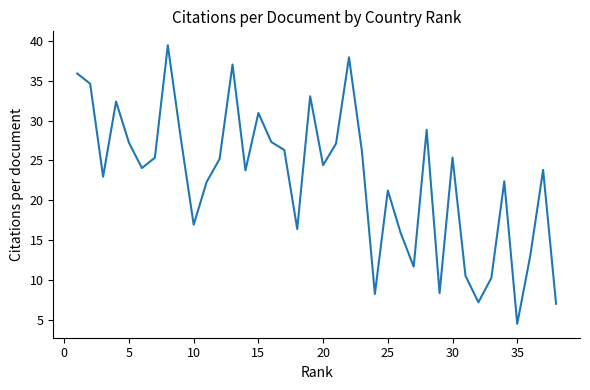

What is the minimum value shown in the chart?

4.5